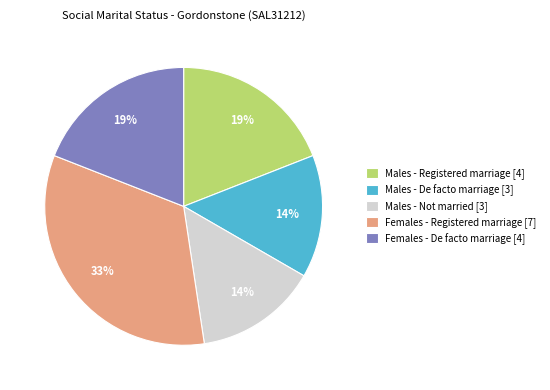

Is the sum of Females - De facto marriage [4] and Males - Registered marriage [4] greater than half?

No